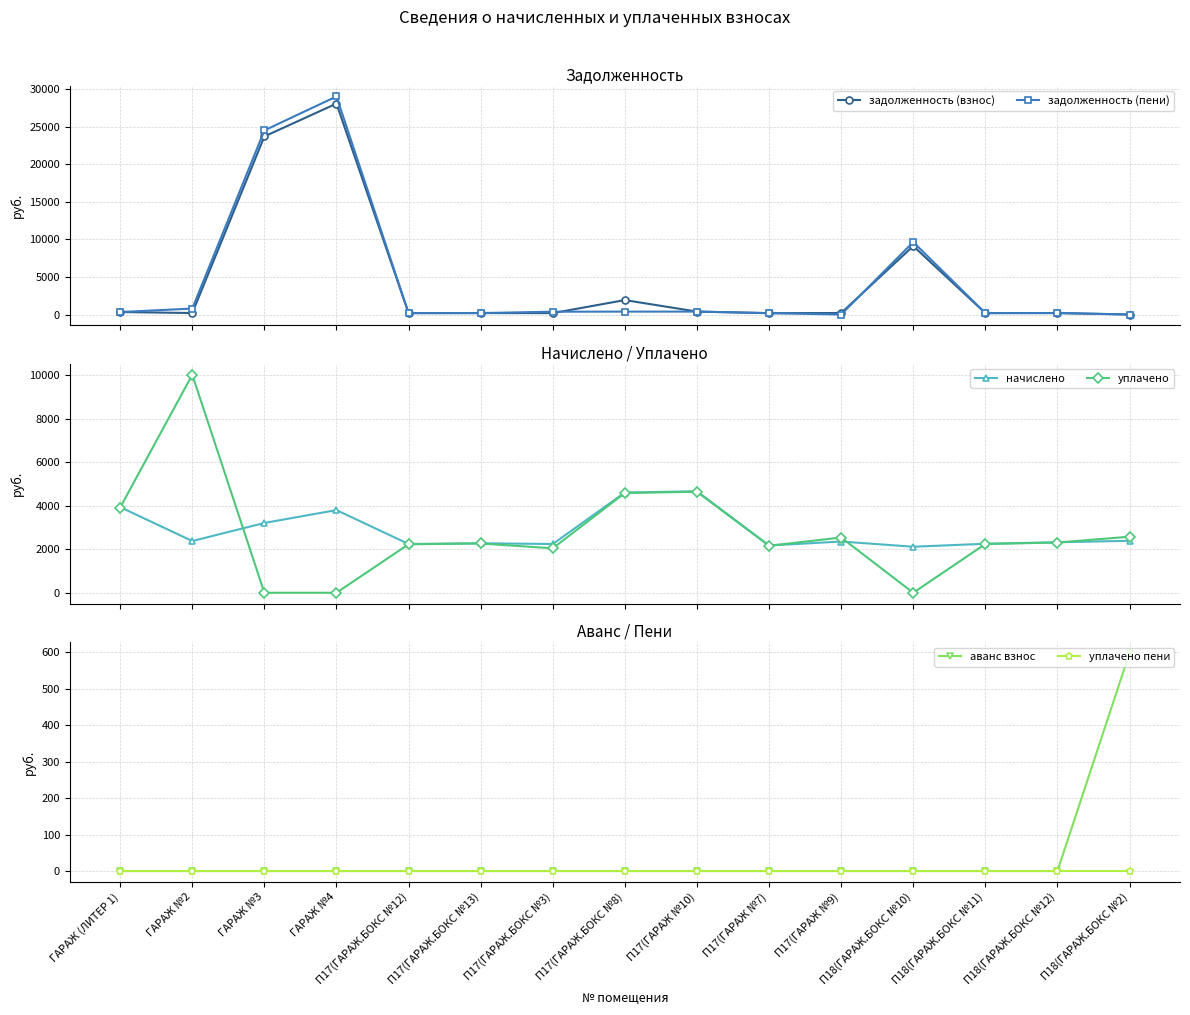

At which category is the sum across all series the highest?

ГАРАЖ №4